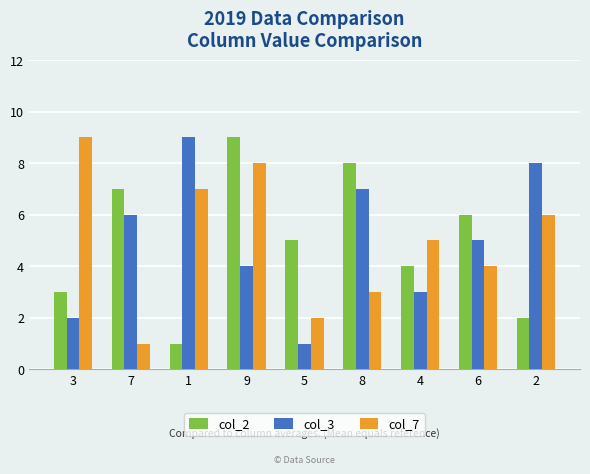

At which category is the sum across all series the highest?

9